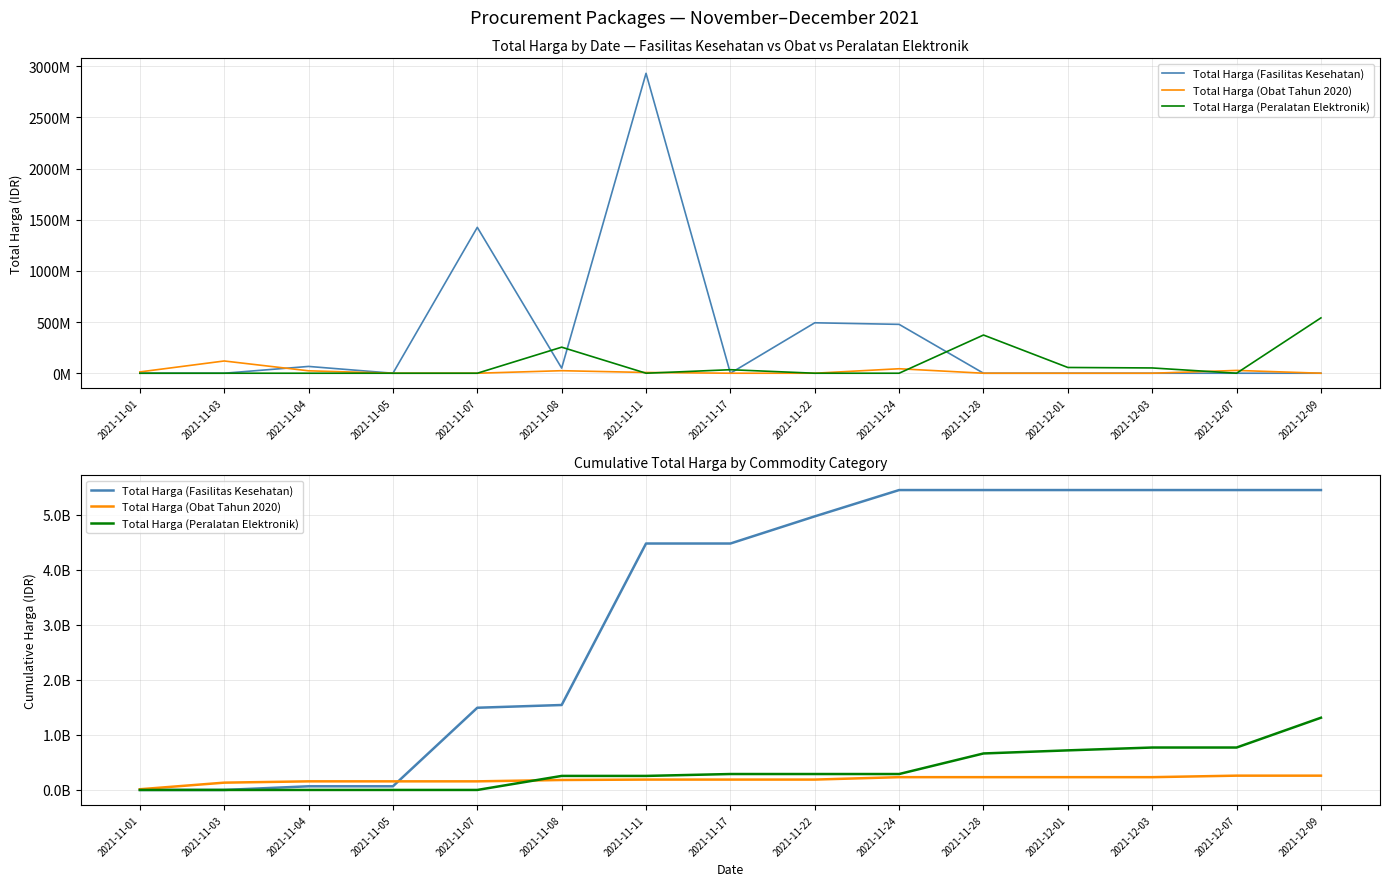

How many values in the Total Harga (Fasilitas Kesehatan) series are below 4473601140?

6